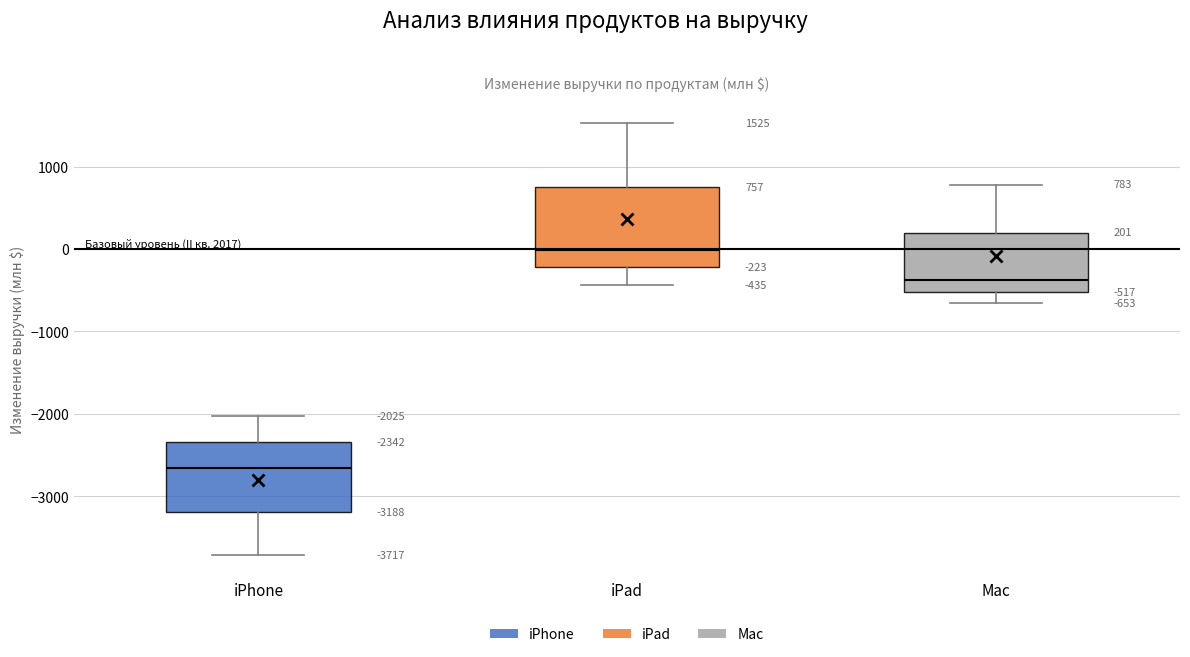

Which box is the tallest, from its lower edge to its upper edge?

iPad